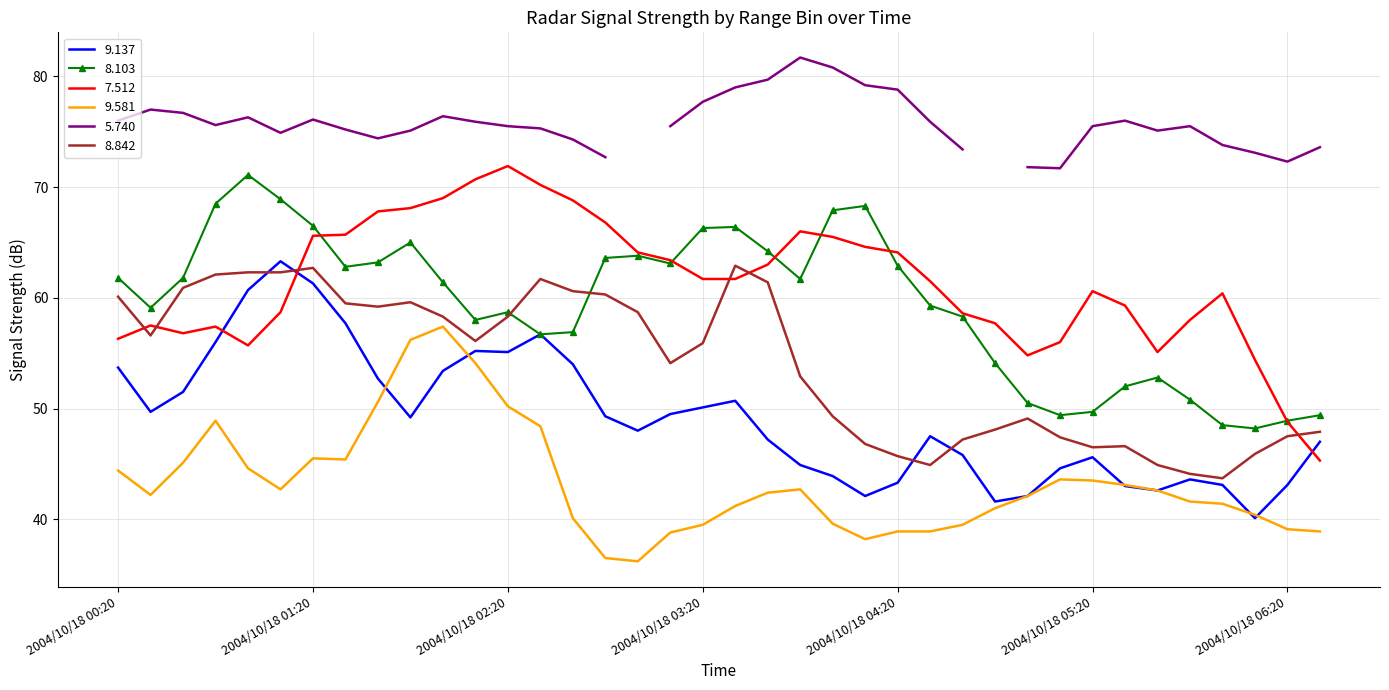

Rank the categories by 9.137 value from lowest to highest.

2004/10/18 06:10, 2004/10/18 04:50, 2004/10/18 04:10, 2004/10/18 05:00, 2004/10/18 05:40, 2004/10/18 05:30, 2004/10/18 06:00, 2004/10/18 06:20, 2004/10/18 04:20, 2004/10/18 05:50, 2004/10/18 04:00, 2004/10/18 05:10, 2004/10/18 03:50, 2004/10/18 05:20, 2004/10/18 04:40, 2004/10/18 06:30, 2004/10/18 03:40, 2004/10/18 04:30, 2004/10/18 03:00, 2004/10/18 01:50, 2004/10/18 02:50, 2004/10/18 03:10, 2004/10/18 00:30, 2004/10/18 03:20, 2004/10/18 03:30, 2004/10/18 00:40, 2004/10/18 01:40, 2004/10/18 02:00, 2004/10/18 00:20, 2004/10/18 02:40, 2004/10/18 02:20, 2004/10/18 02:10, 2004/10/18 00:50, 2004/10/18 02:30, 2004/10/18 01:30, 2004/10/18 01:00, 2004/10/18 01:20, 2004/10/18 01:10